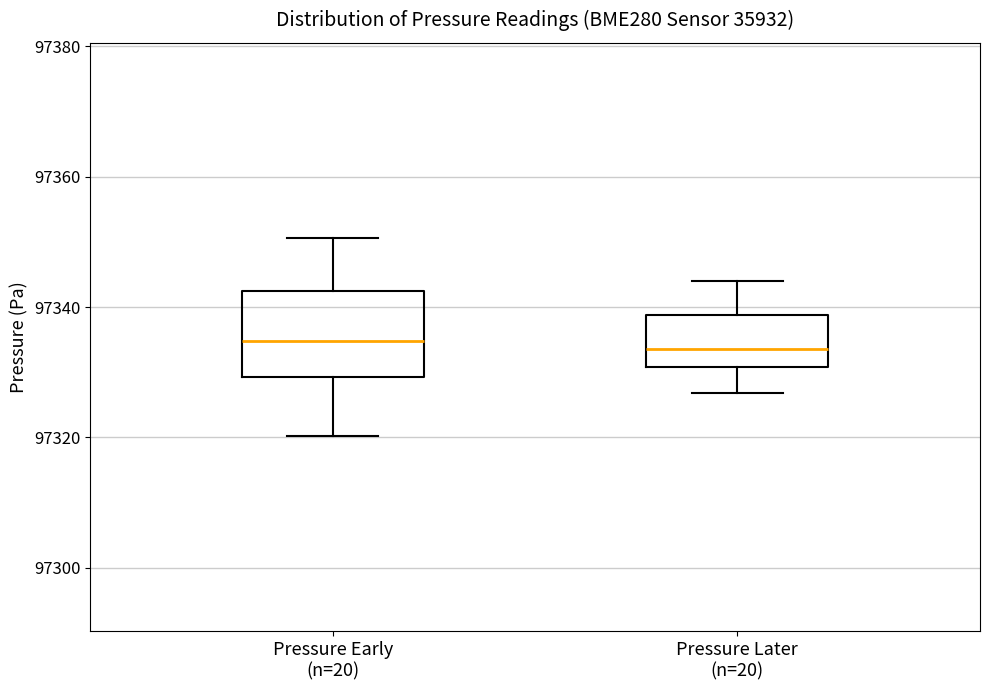

Where is the upper edge of the box for Pressure Early (n=20) on the y-axis? The values are not printed on the chart, so give them approximately, as read against the axis.

97342